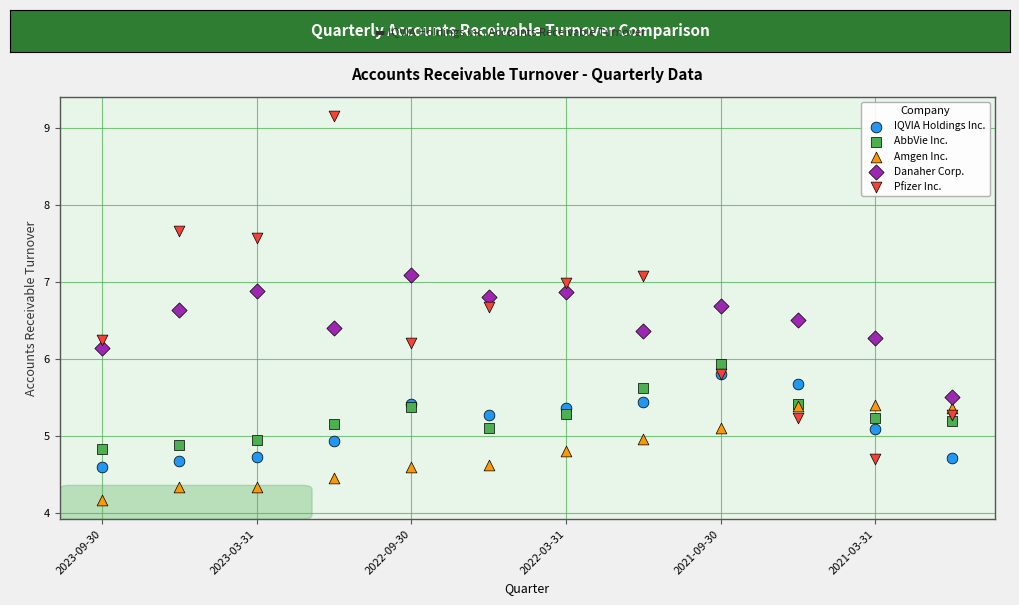

In the Pfizer Inc. series, what Y value is closest to 6?

5.8